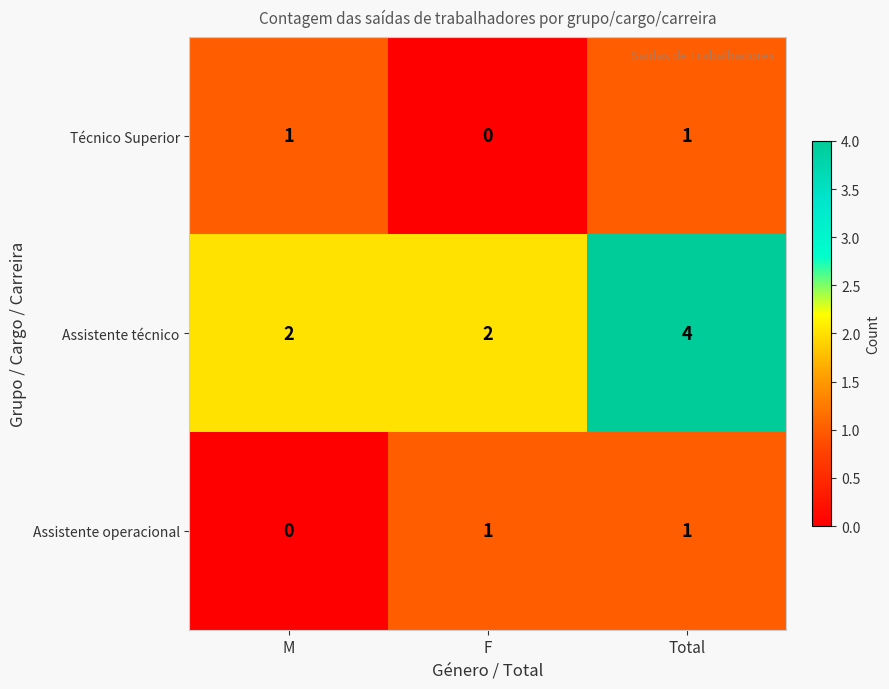

Rank the series at F from highest to lowest value.

Assistente técnico, Assistente operacional, Técnico Superior